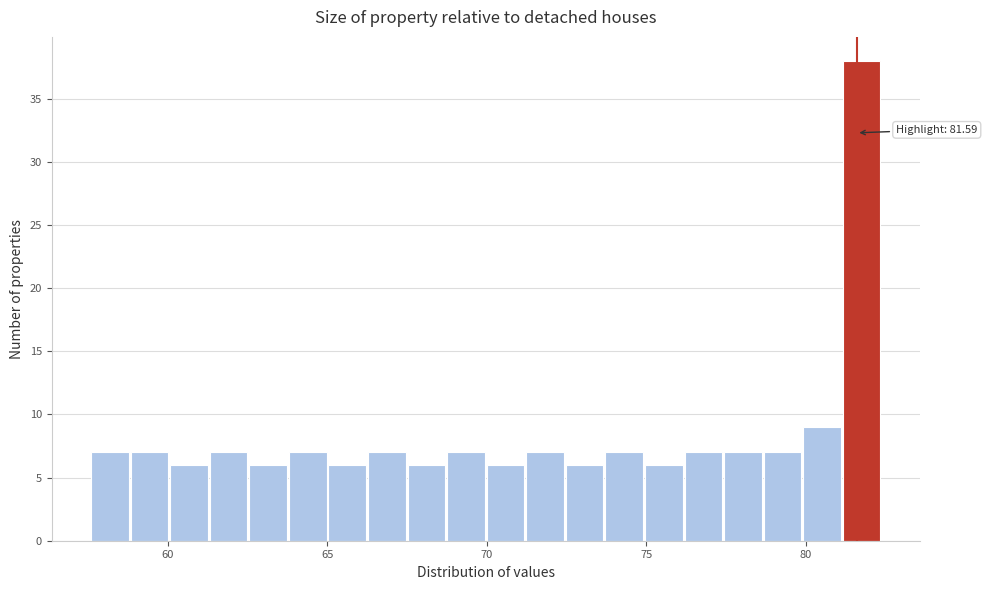

Read against the x-axis, roughly where is the centre of the tallest bar?

81.5